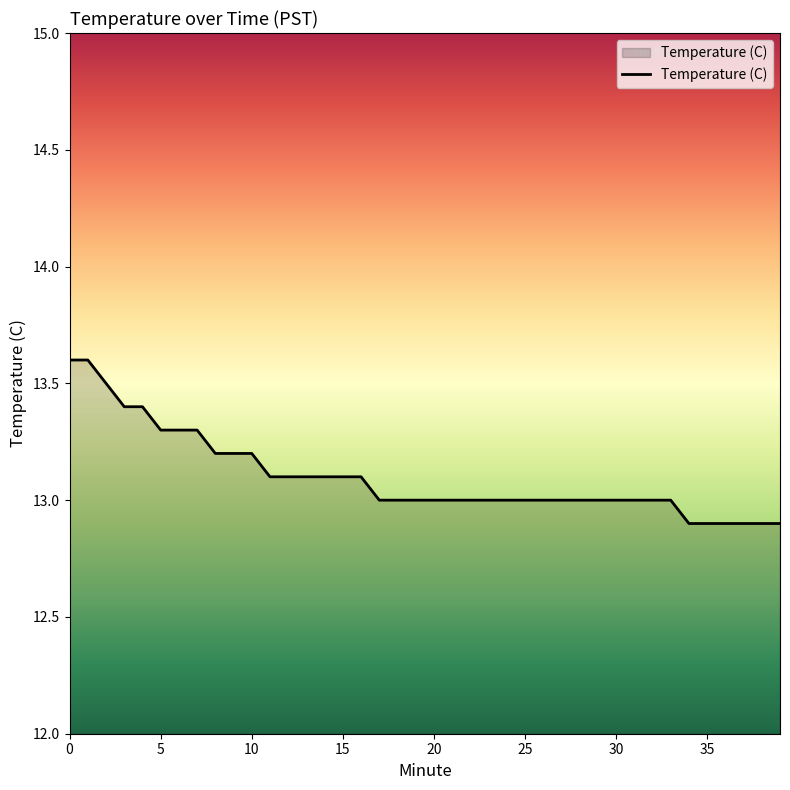

What is the maximum value shown in the chart?

13.6